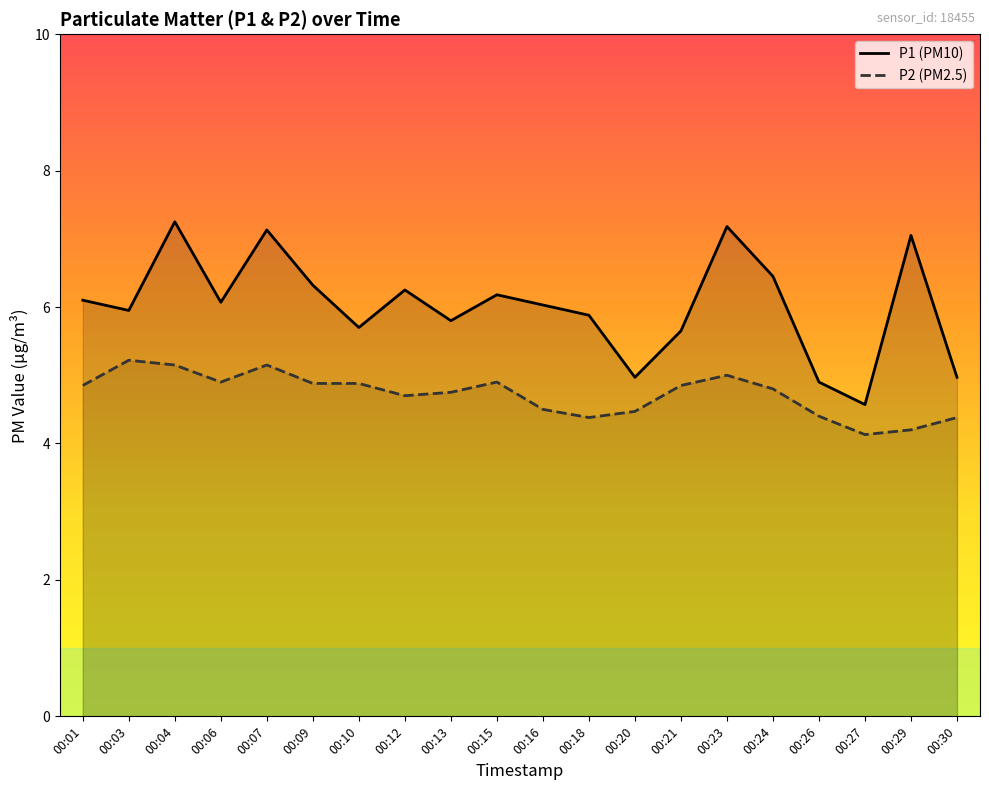

What is the value of the P2 point at the 6th from the left?

4.9